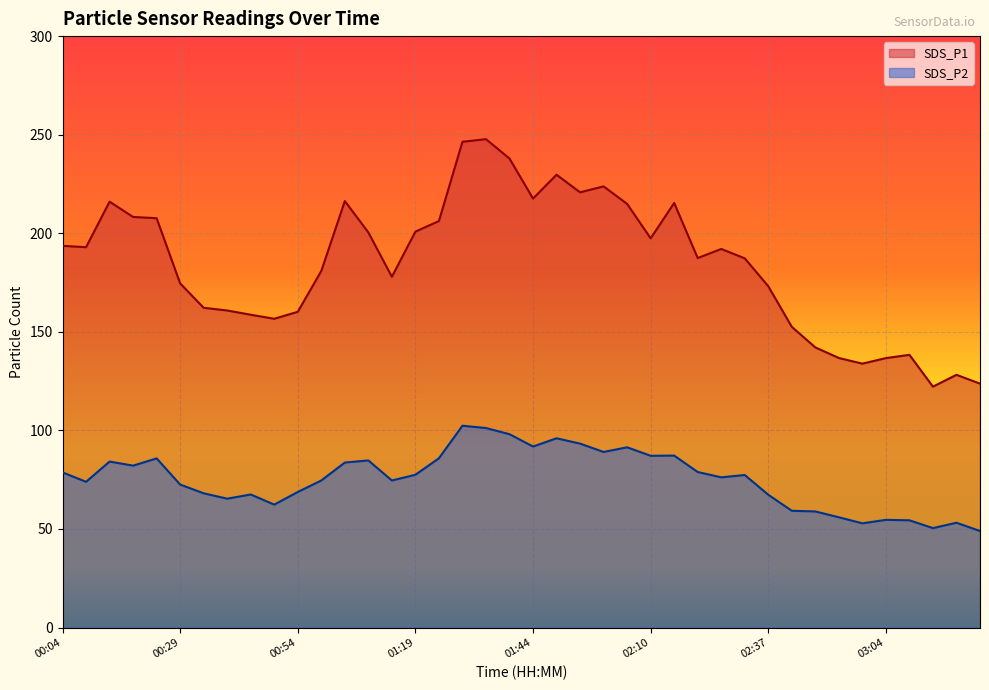

What is the total value across all series at 01:24?

292.1